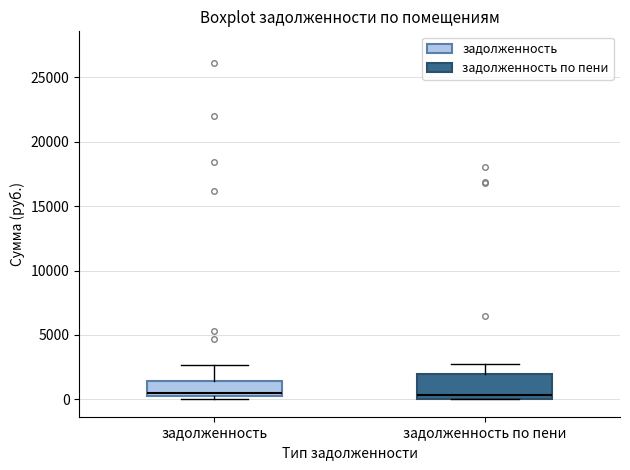

Which box is the tallest, from its lower edge to its upper edge?

задолженность по пени